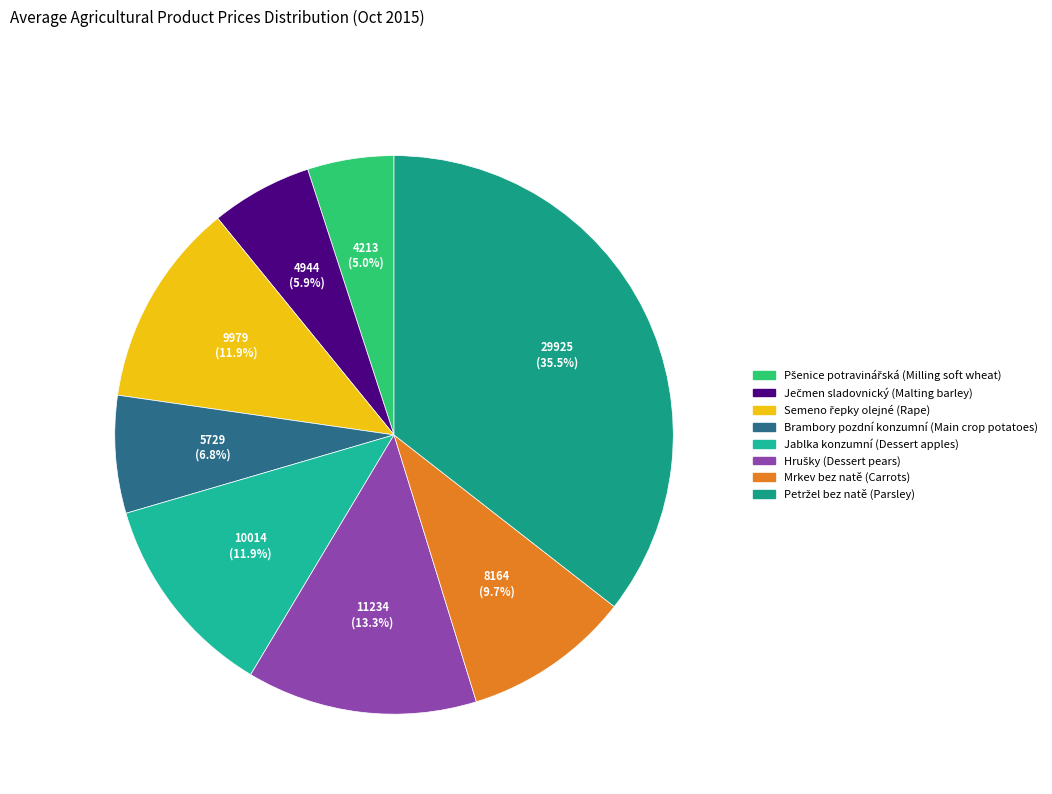

To the nearest percent, what is the average slice percentage?

12%